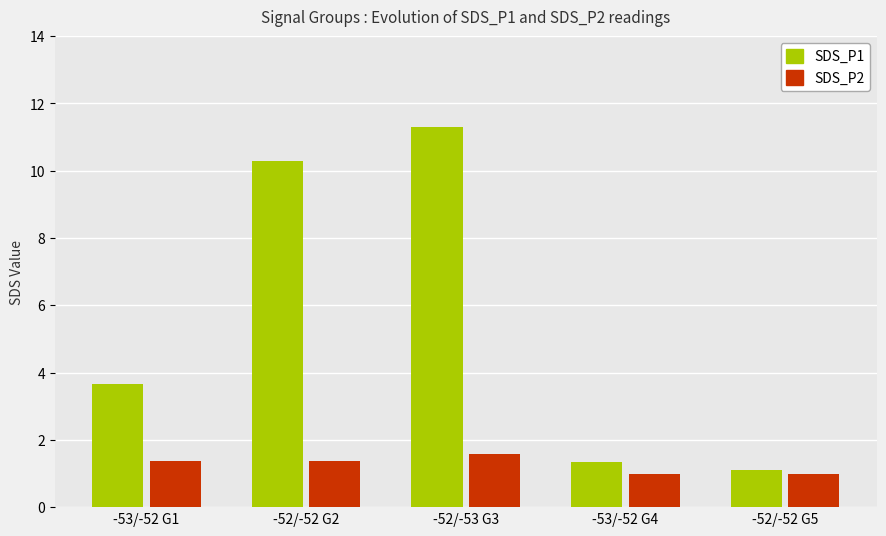

List the labels in order of SDS_P1 value, smallest first.

-52/-52 G5, -53/-52 G4, -53/-52 G1, -52/-52 G2, -52/-53 G3